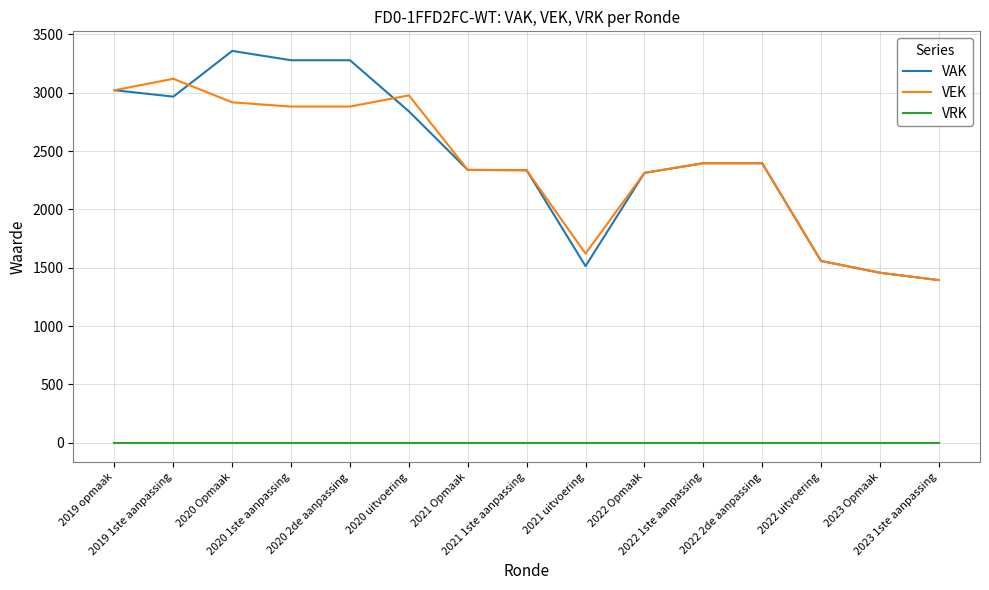

What is the difference between the VAK values at 2022 1ste aanpassing and 2020 Opmaak?

963